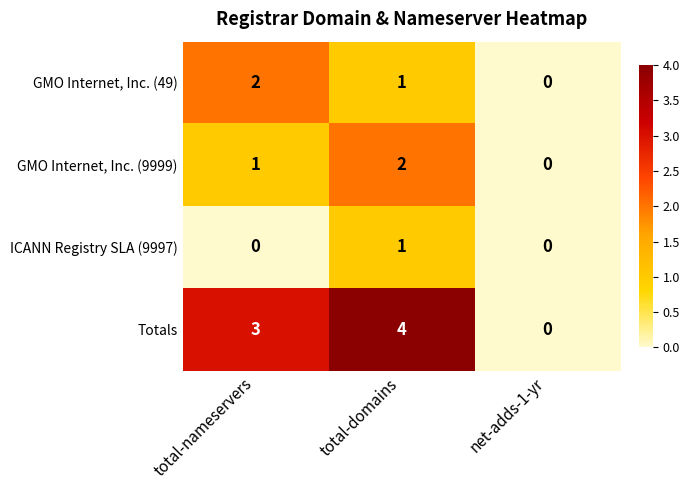

Which series has the largest range (max minus min)?

Totals